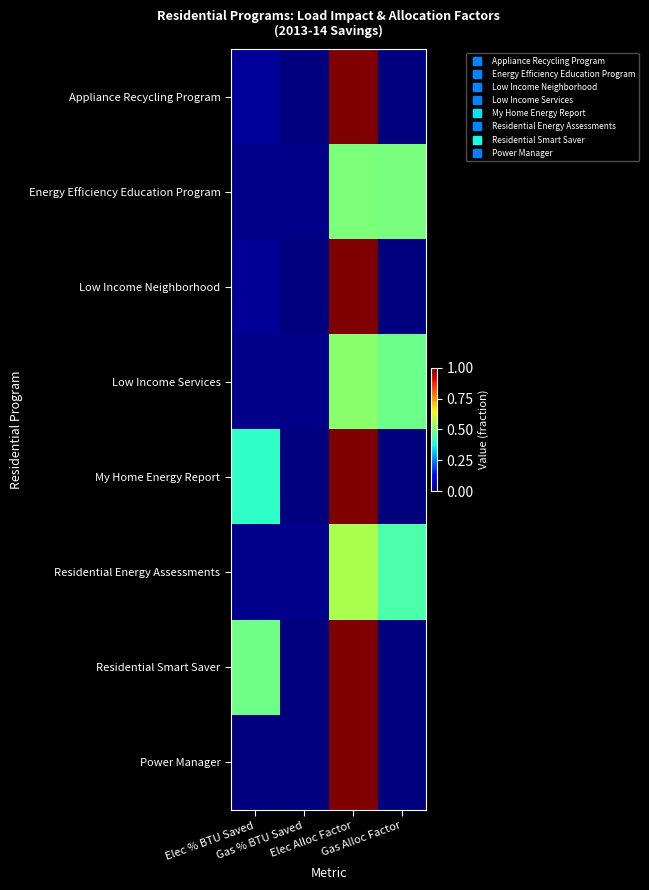

Reading right to left, transcribe all the data shown in this chart.

Appliance Recycling Program: Gas Alloc Factor=0.0	Elec Alloc Factor=1.0	Gas % BTU Saved=0.0	Elec % BTU Saved=0.0
Energy Efficiency Education Program: Gas Alloc Factor=0.5	Elec Alloc Factor=0.5	Gas % BTU Saved=0.0	Elec % BTU Saved=0.0
Low Income Neighborhood: Gas Alloc Factor=0.0	Elec Alloc Factor=1.0	Gas % BTU Saved=0.0	Elec % BTU Saved=0.0
Low Income Services: Gas Alloc Factor=0.5	Elec Alloc Factor=0.5	Gas % BTU Saved=0.0	Elec % BTU Saved=0.0
My Home Energy Report: Gas Alloc Factor=0.0	Elec Alloc Factor=1.0	Gas % BTU Saved=0.0	Elec % BTU Saved=0.4
Residential Energy Assessments: Gas Alloc Factor=0.4	Elec Alloc Factor=0.6	Gas % BTU Saved=0.0	Elec % BTU Saved=0.0
Residential Smart Saver: Gas Alloc Factor=0.0	Elec Alloc Factor=1.0	Gas % BTU Saved=0.0	Elec % BTU Saved=0.5
Power Manager: Gas Alloc Factor=0.0	Elec Alloc Factor=1.0	Gas % BTU Saved=0.0	Elec % BTU Saved=0.0